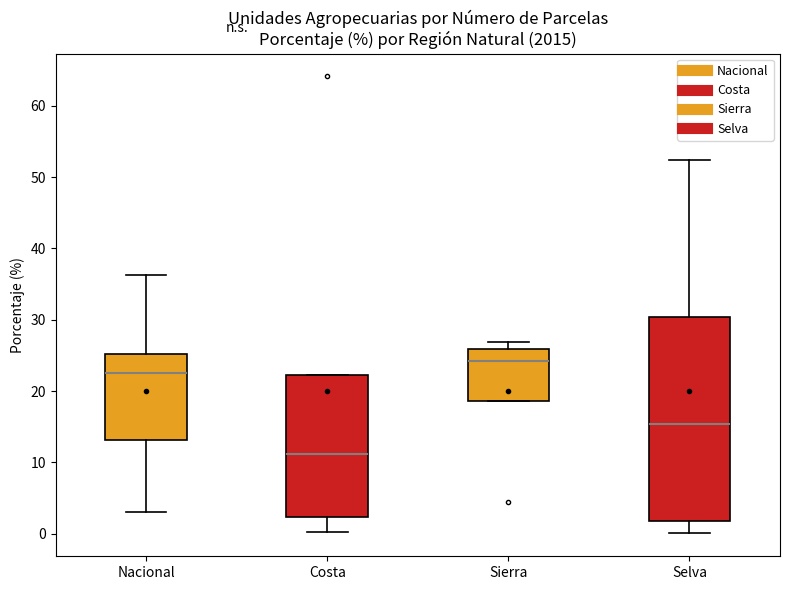

Reading left to right, read every box against the y-axis: the position of its median line, the range the box covers, and the ends of its whiskers. The values are not printed on the chart, so give them approximately, as read against the axis.

Nacional: median 22, box 13 to 25, whiskers 3 to 36
Costa: median 11, box 2 to 22, whiskers 0 to 22
Sierra: median 24, box 19 to 26, whiskers 19 to 27
Selva: median 15, box 2 to 30, whiskers 0 to 52